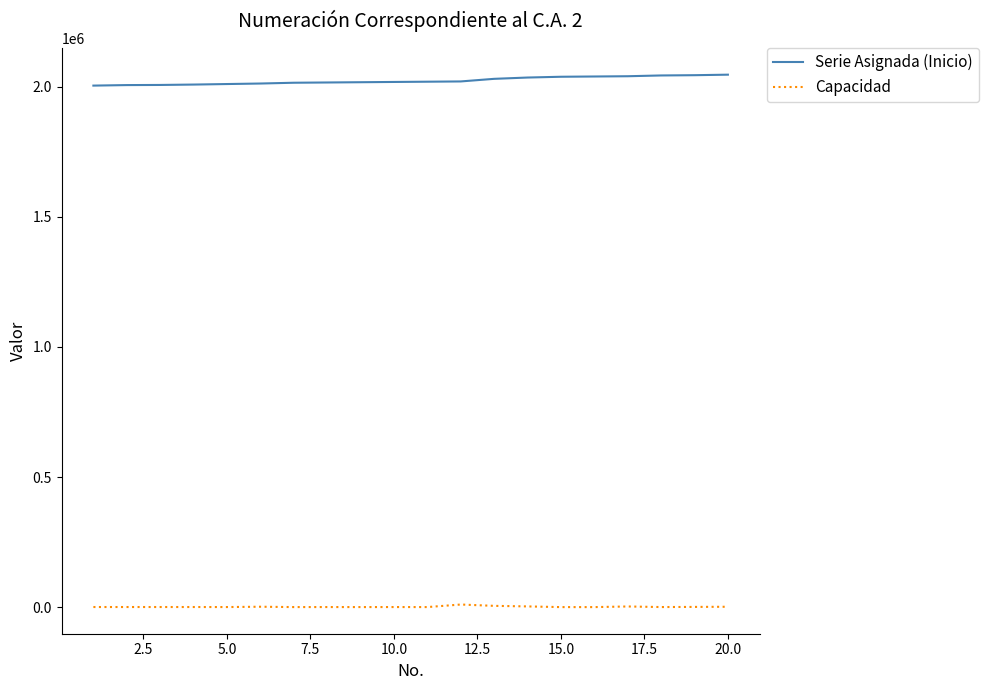

Which series has the largest total across all categories?

Serie Asignada (Inicio)